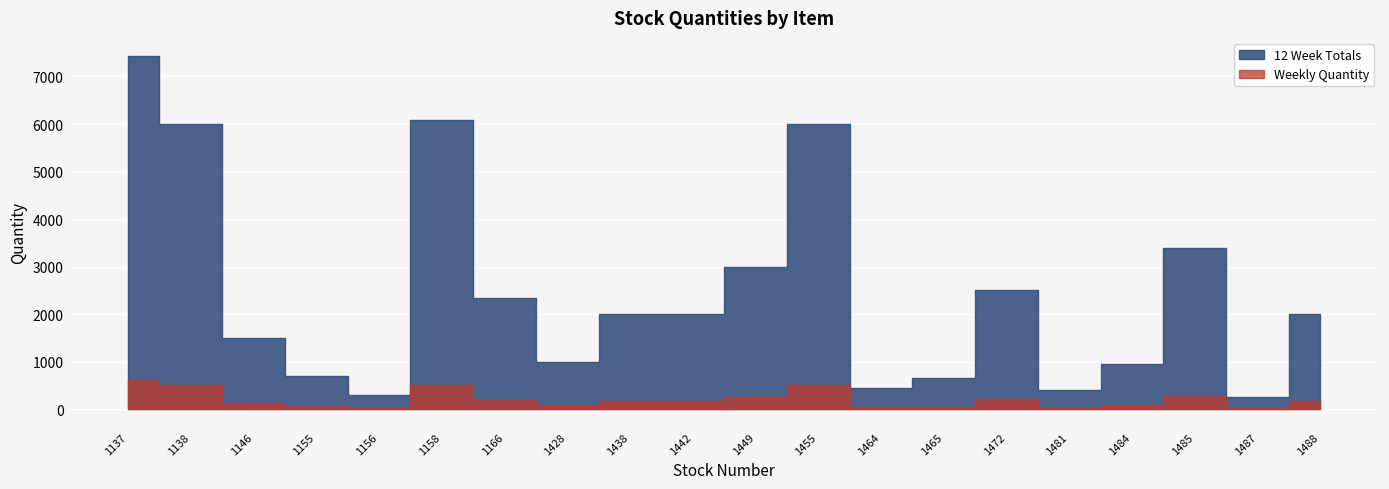

At which category is the sum across all series the highest?

1137